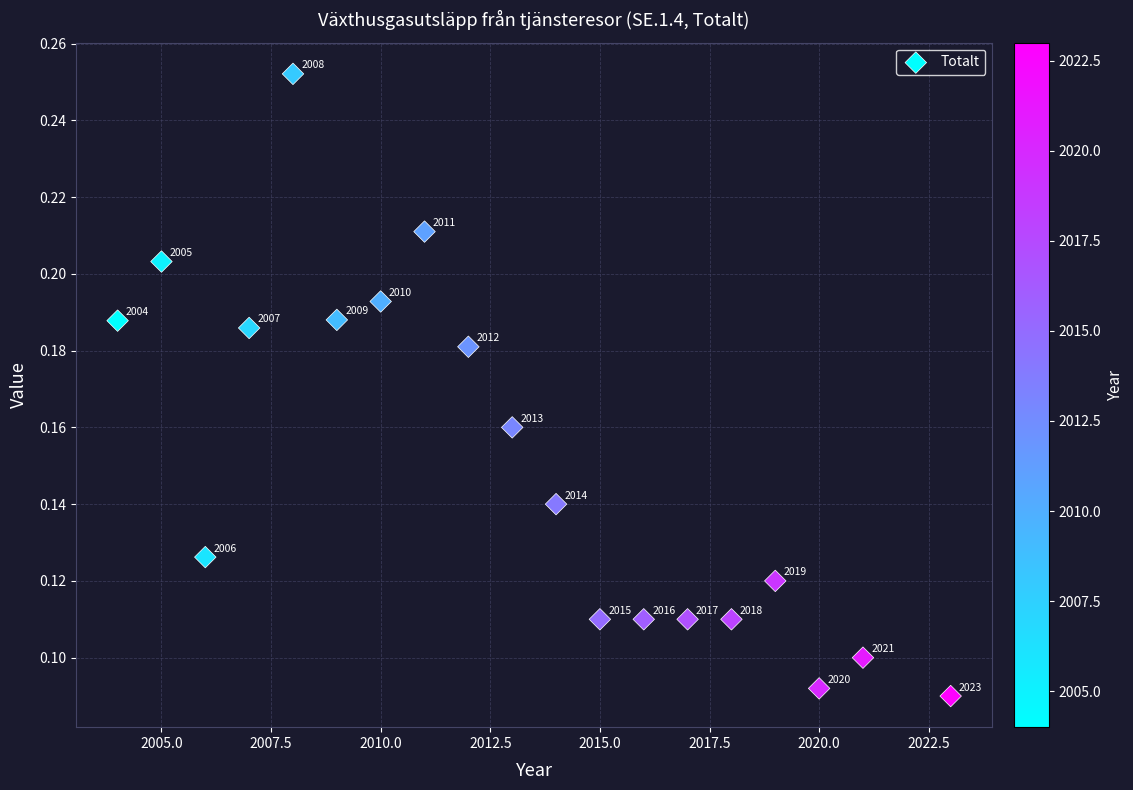

What is the range of X values (max minus min)?

19.0